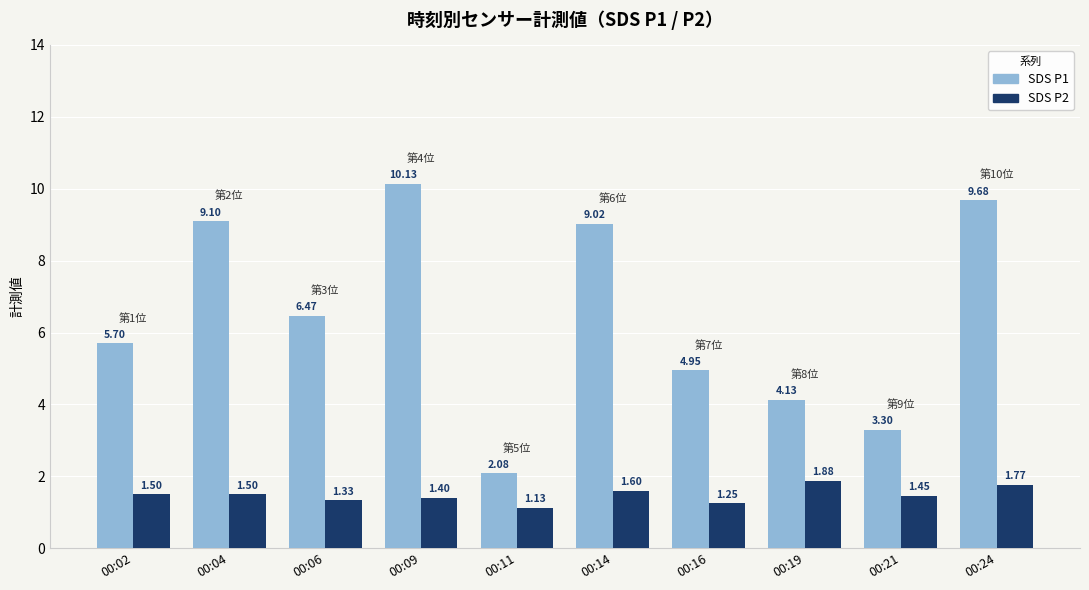

How many groups of bars are there?

10